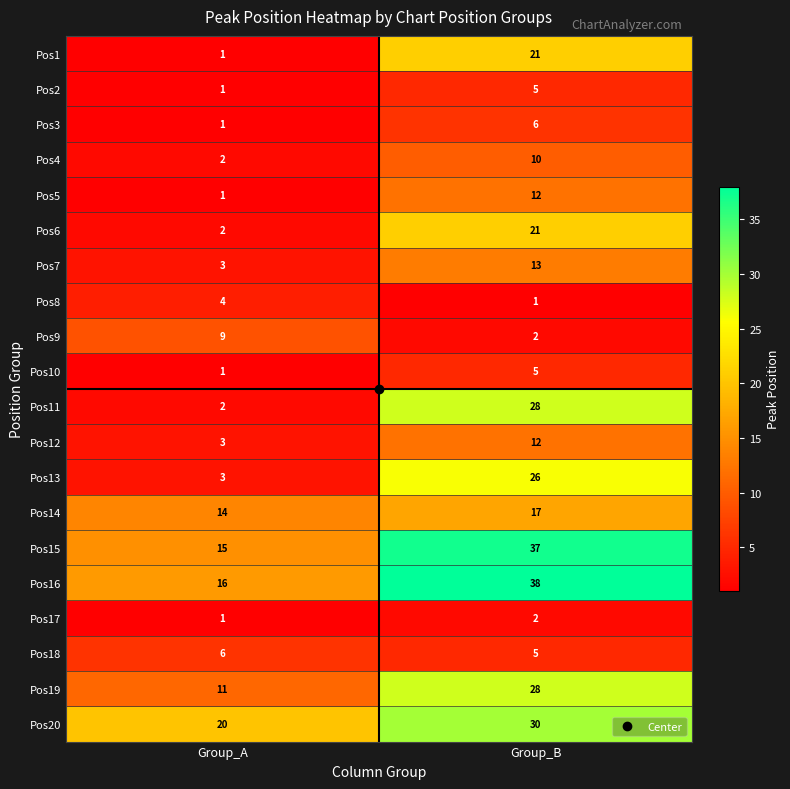

At which label is Pos7 closest to 8?

Group_A